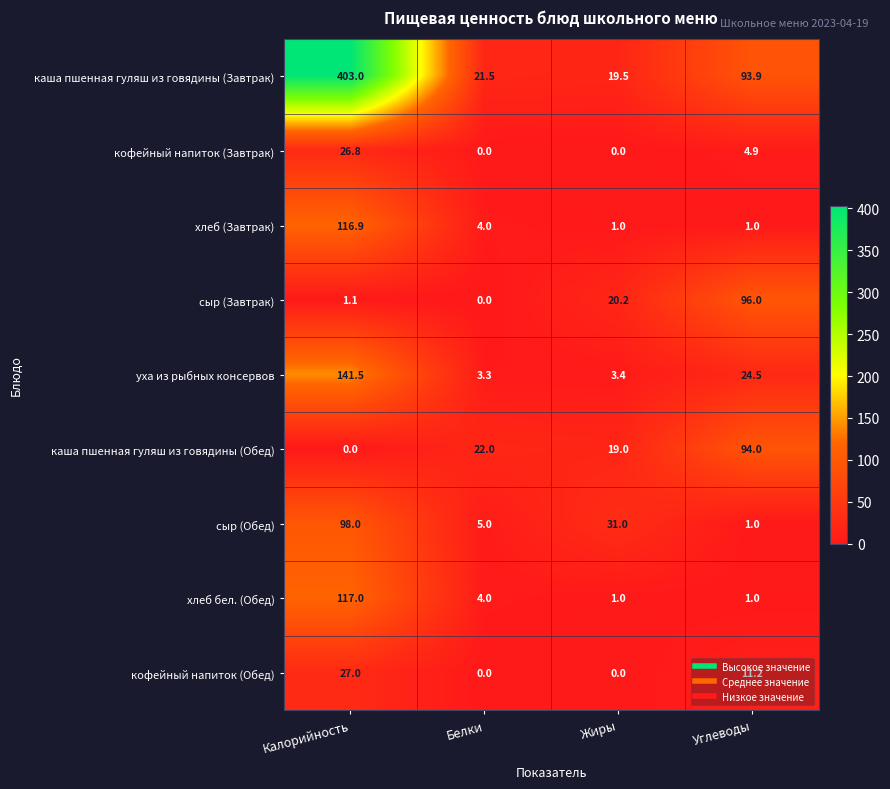

At how many categories does at least one series exceed 213?

1